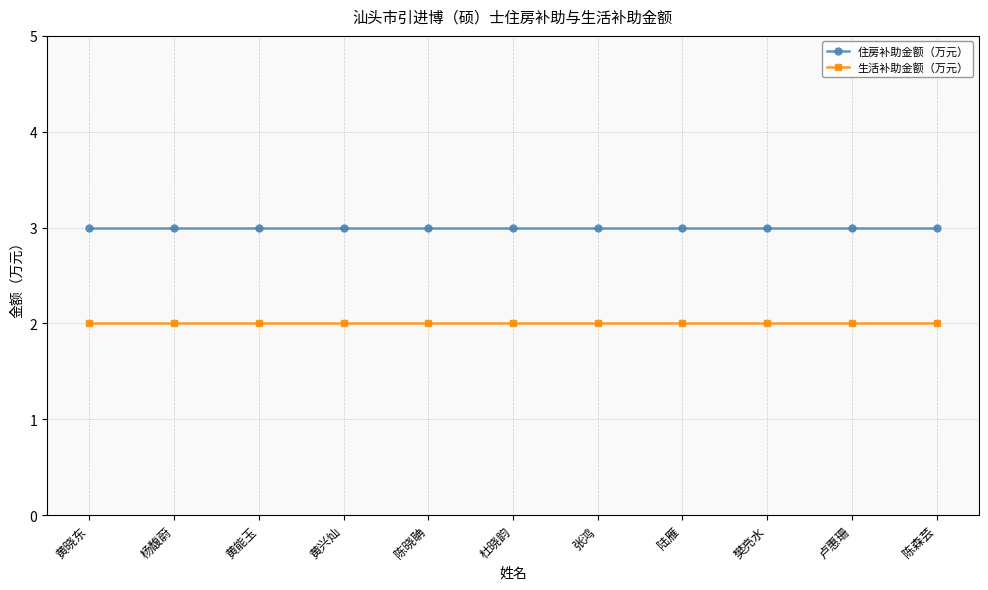

At 杨馥蔚, list the series in order from smallest to largest.

生活补助金额（万元）, 住房补助金额（万元）